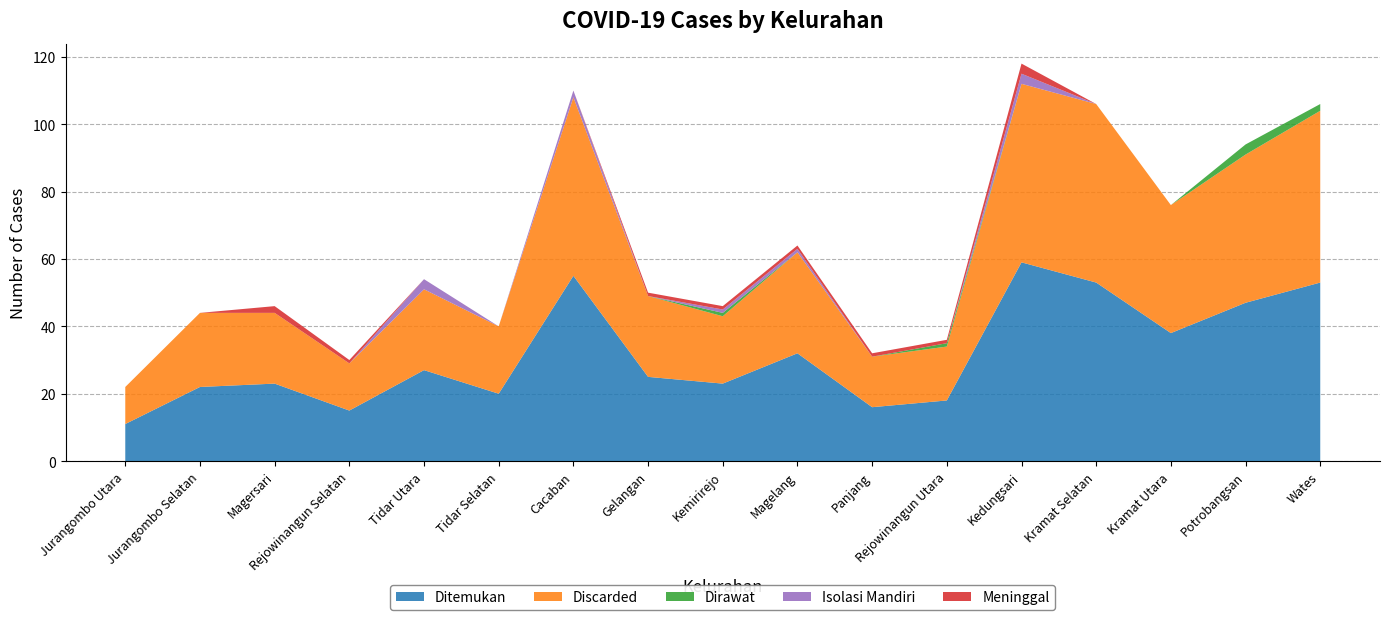

Reading right to left, what are all the values shown in this chart?

Ditemukan: Wates=53	Potrobangsan=47	Kramat Utara=38	Kramat Selatan=53	Kedungsari=59	Rejowinangun Utara=18	Panjang=16	Magelang=32	Kemirirejo=23	Gelangan=25	Cacaban=55	Tidar Selatan=20	Tidar Utara=27	Rejowinangun Selatan=15	Magersari=23	Jurangombo Selatan=22	Jurangombo Utara=11
Discarded: Wates=51	Potrobangsan=44	Kramat Utara=38	Kramat Selatan=53	Kedungsari=53	Rejowinangun Utara=16	Panjang=15	Magelang=30	Kemirirejo=20	Gelangan=24	Cacaban=53	Tidar Selatan=20	Tidar Utara=24	Rejowinangun Selatan=14	Magersari=21	Jurangombo Selatan=22	Jurangombo Utara=11
Dirawat: Wates=2	Potrobangsan=3	Kramat Utara=0	Kramat Selatan=0	Kedungsari=0	Rejowinangun Utara=1	Panjang=0	Magelang=0	Kemirirejo=1	Gelangan=0	Cacaban=0	Tidar Selatan=0	Tidar Utara=0	Rejowinangun Selatan=0	Magersari=0	Jurangombo Selatan=0	Jurangombo Utara=0
Isolasi Mandiri: Wates=0	Potrobangsan=0	Kramat Utara=0	Kramat Selatan=0	Kedungsari=3	Rejowinangun Utara=0	Panjang=0	Magelang=1	Kemirirejo=1	Gelangan=0	Cacaban=2	Tidar Selatan=0	Tidar Utara=3	Rejowinangun Selatan=0	Magersari=0	Jurangombo Selatan=0	Jurangombo Utara=0
Meninggal: Wates=0	Potrobangsan=0	Kramat Utara=0	Kramat Selatan=0	Kedungsari=3	Rejowinangun Utara=1	Panjang=1	Magelang=1	Kemirirejo=1	Gelangan=1	Cacaban=0	Tidar Selatan=0	Tidar Utara=0	Rejowinangun Selatan=1	Magersari=2	Jurangombo Selatan=0	Jurangombo Utara=0